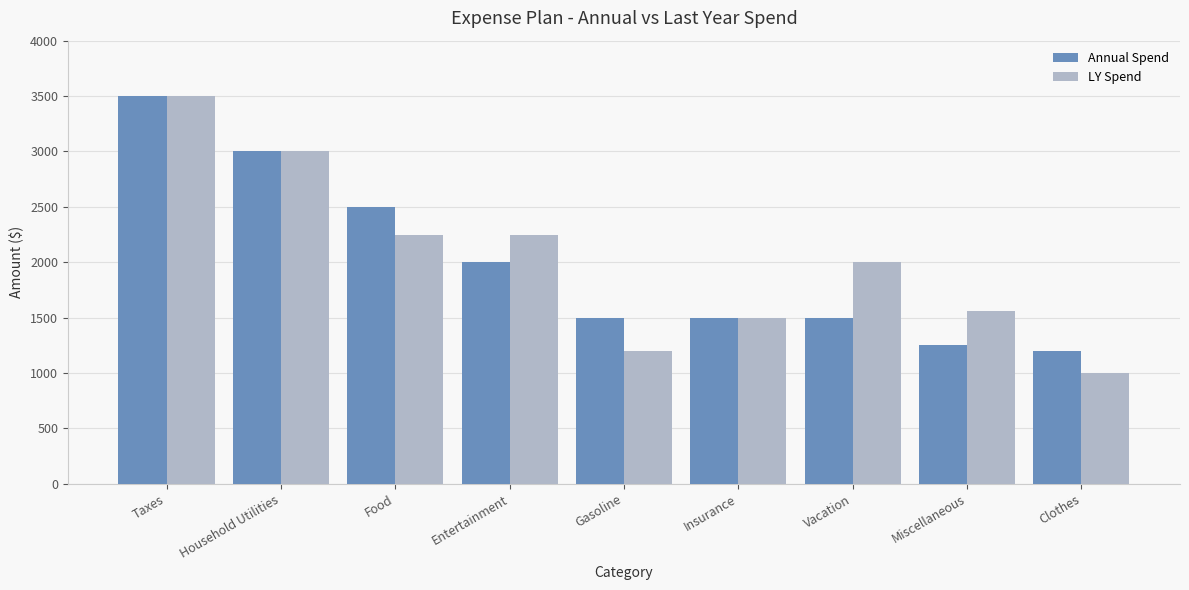

What is the average value of the LY Spend series?

2029